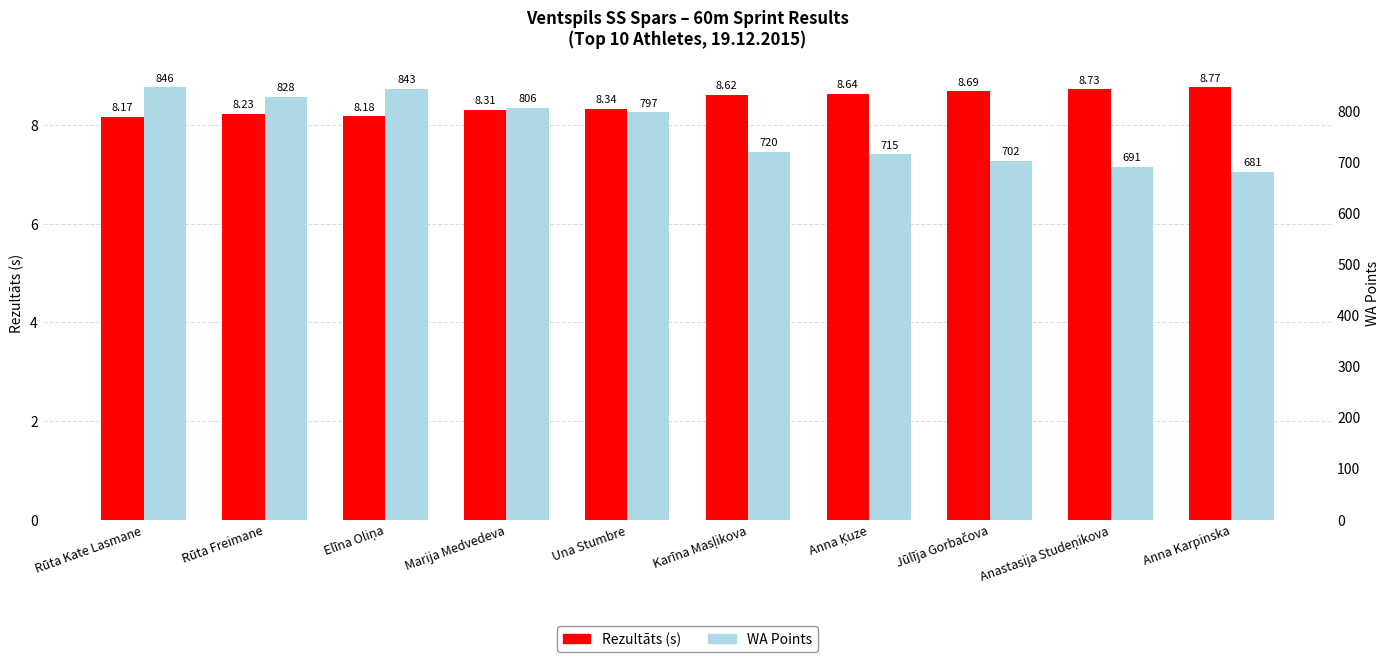

List the series in order of their peak value, lowest first.

Rezultāts (s), WA Points